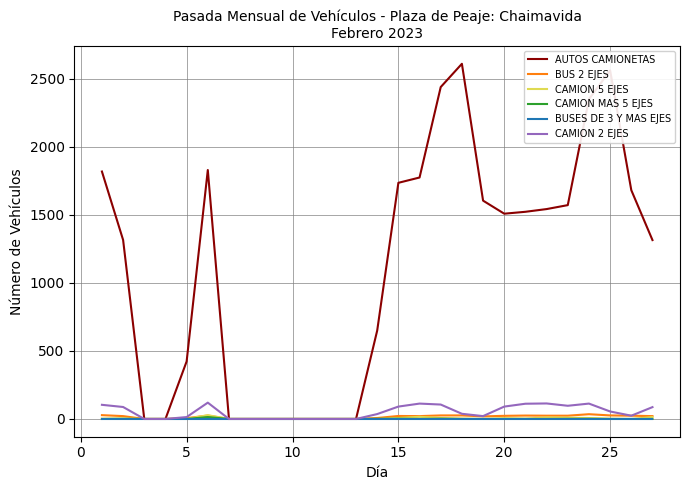

What is the maximum value shown in the chart?

2611